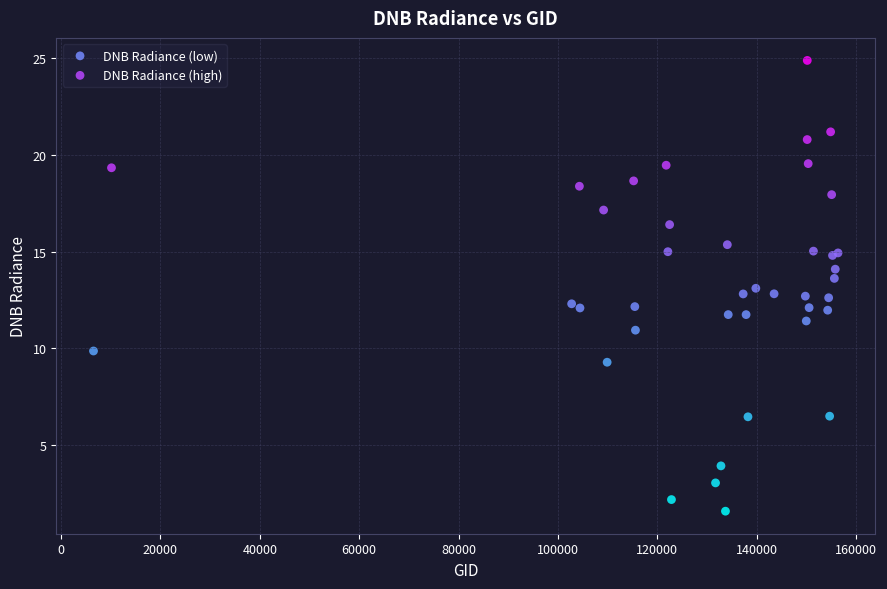

What are all the series names shown in the legend?

DNB Radiance (low), DNB Radiance (high)